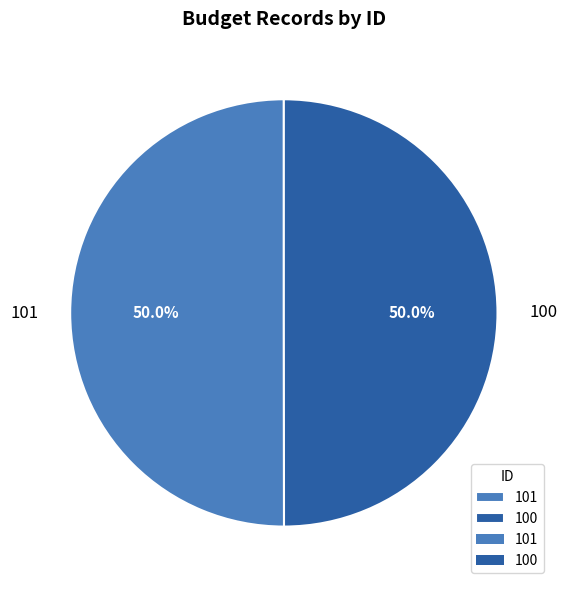

Do 101 and 100 together represent more than half of the pie?

Yes